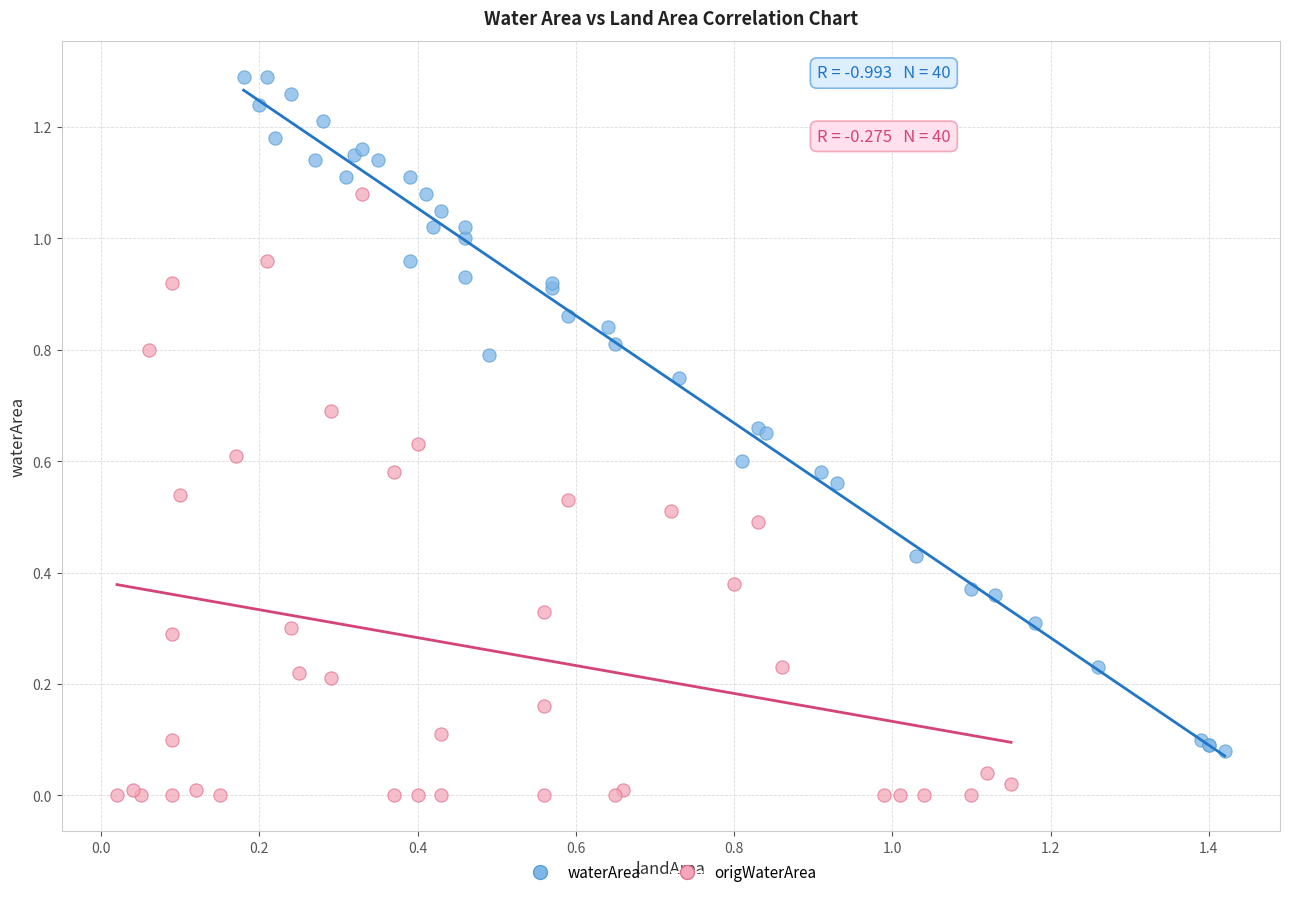

Which series reaches the maximum Y coordinate?

waterArea